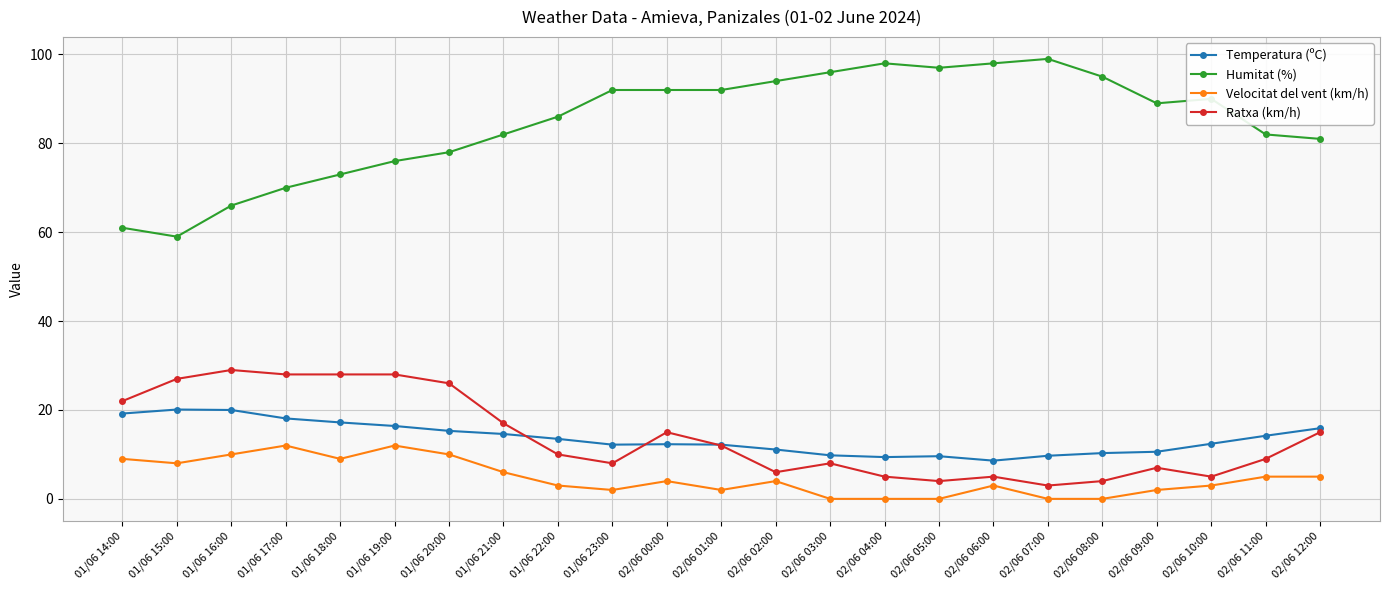

In Temperatura (ºC), how many points are lower than both neighbors (excluding endpoints)?

3